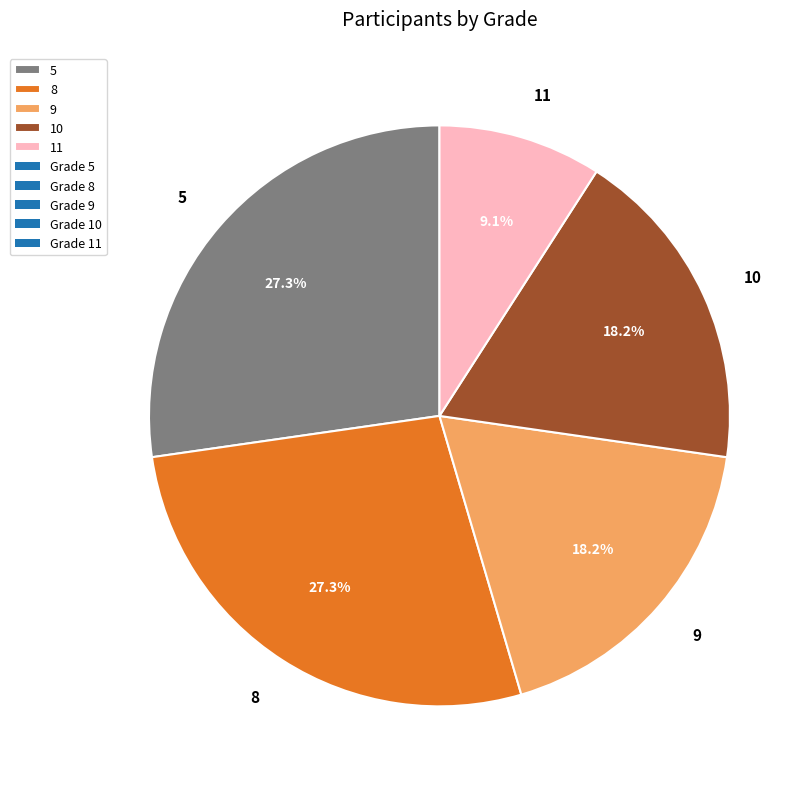

What is the smallest slice in the pie chart?

11